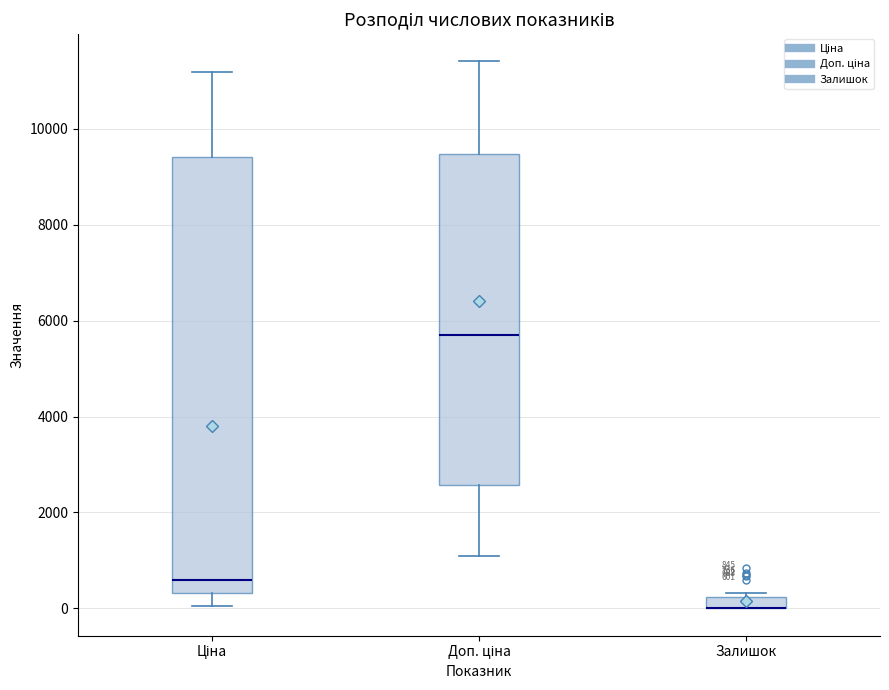

Comparing the boxes themselves (not the whiskers), which one is the tallest?

Ціна